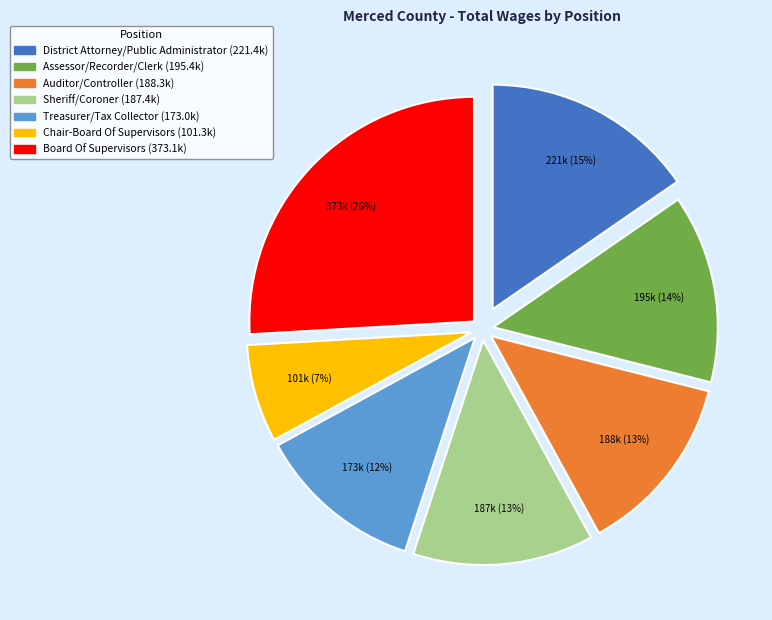

How many slices are in this pie chart?

7